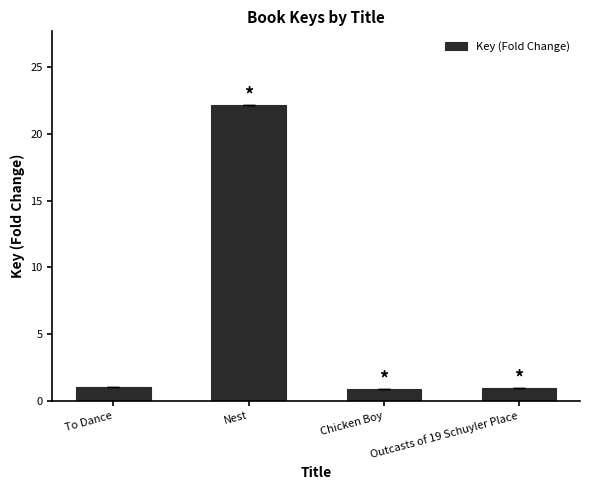

Is it true that the value at Nest is 22.1?

True